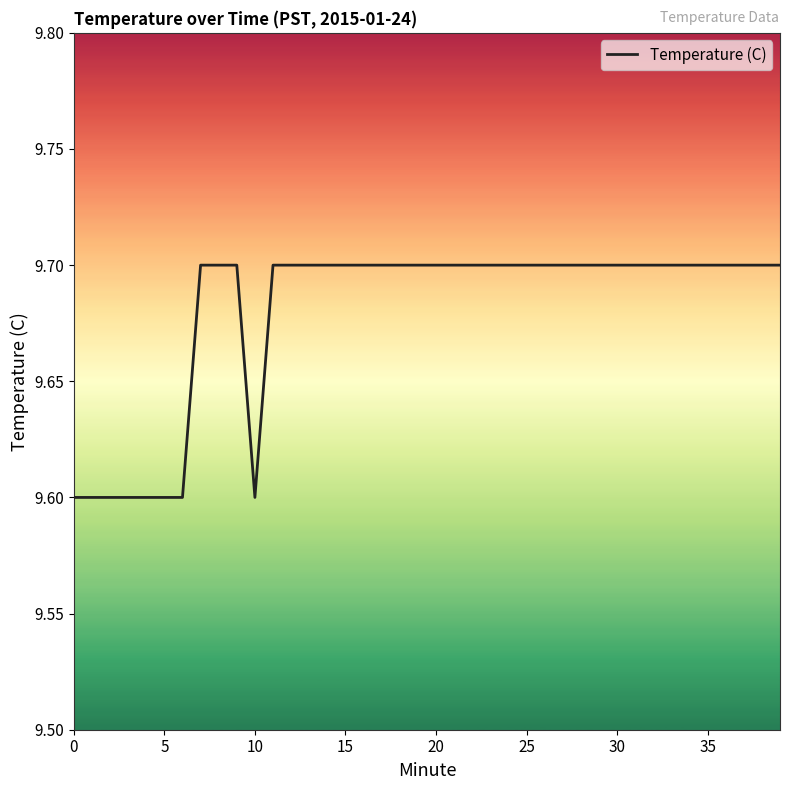

What is the average value?

9.7